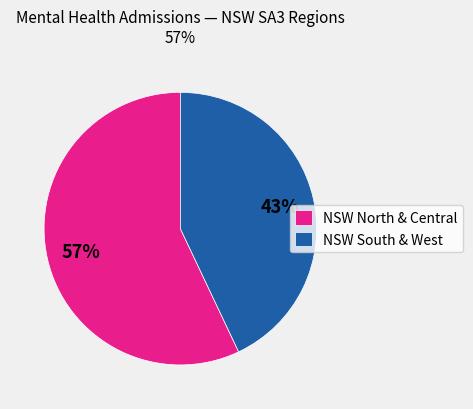

Rank the categories by value from highest to lowest.

NSW North & Central, NSW South & West